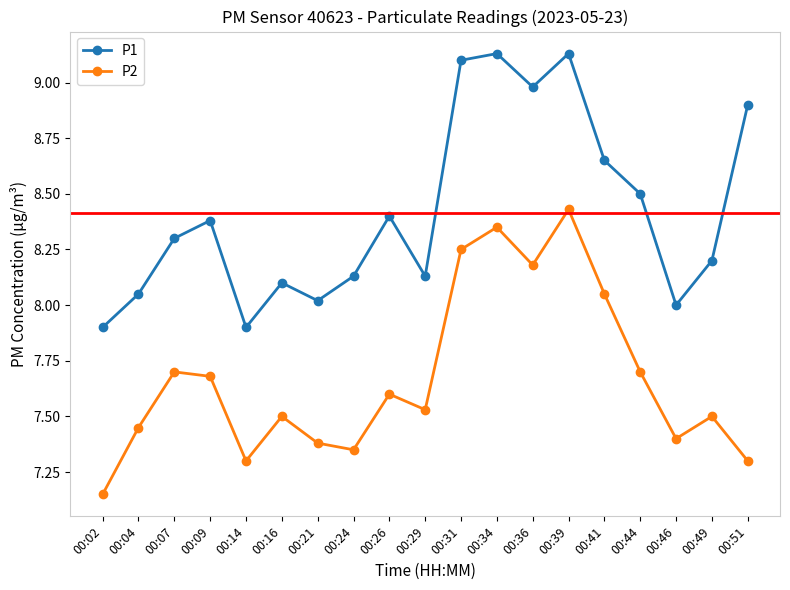

What is the value of the P2 point at the 4th from the left?

7.7